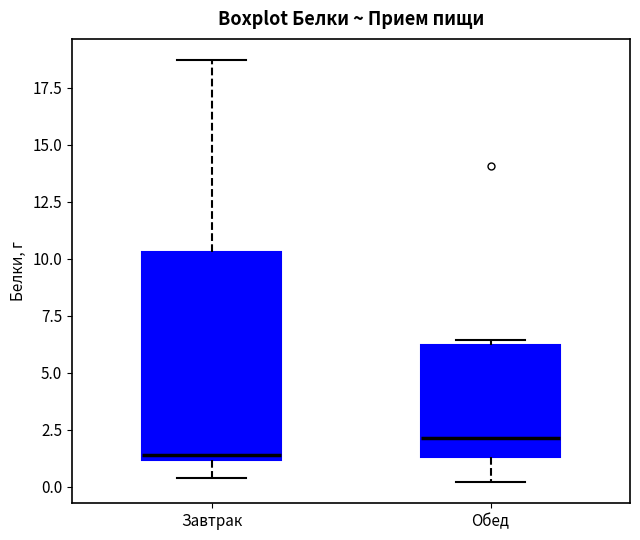

Which box has the highest median line?

Обед